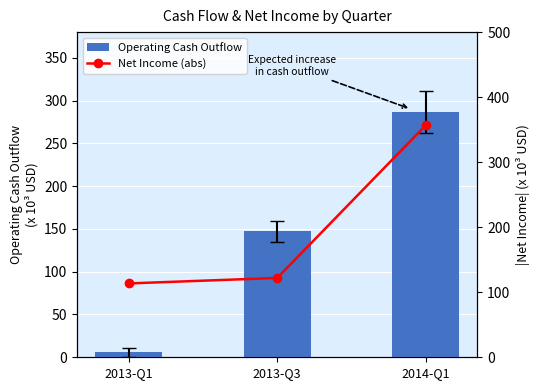

How many groups of bars are there?

3